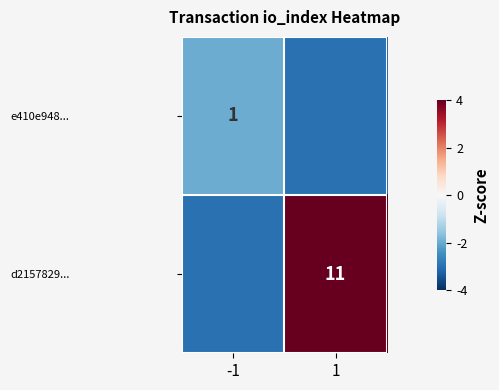

The e410e948... series shows 0 at -1. True or false?

False